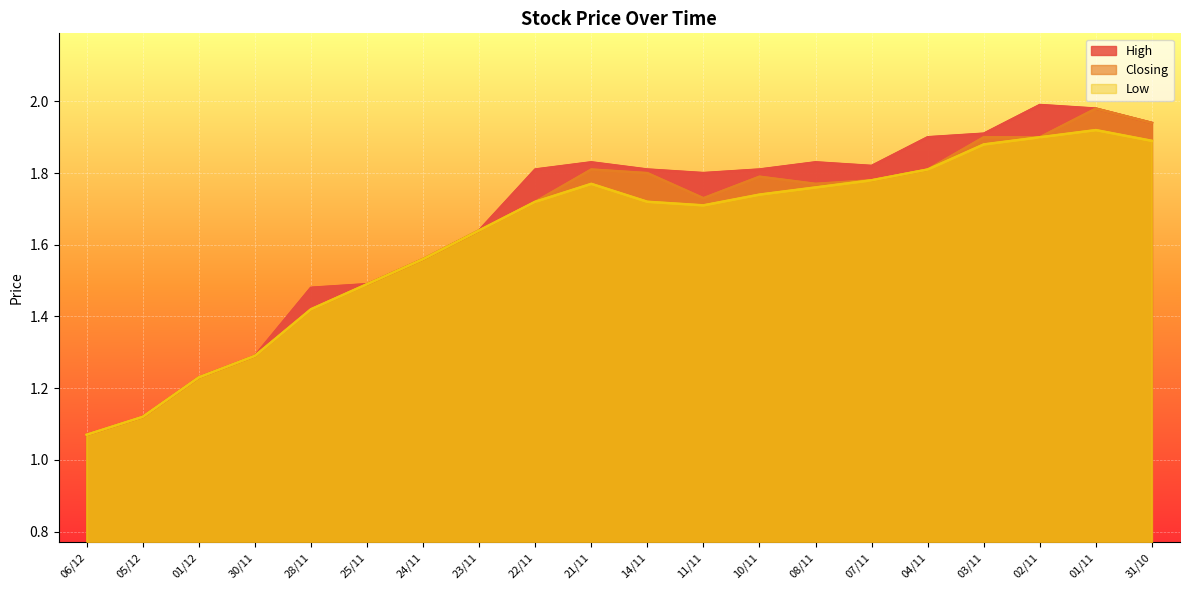

True or false: Low and High intersect in this chart.

False